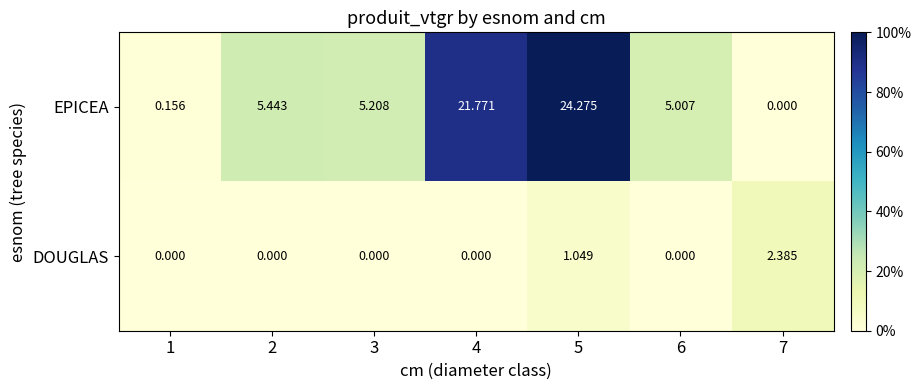

Which series has the largest total across all categories?

EPICEA